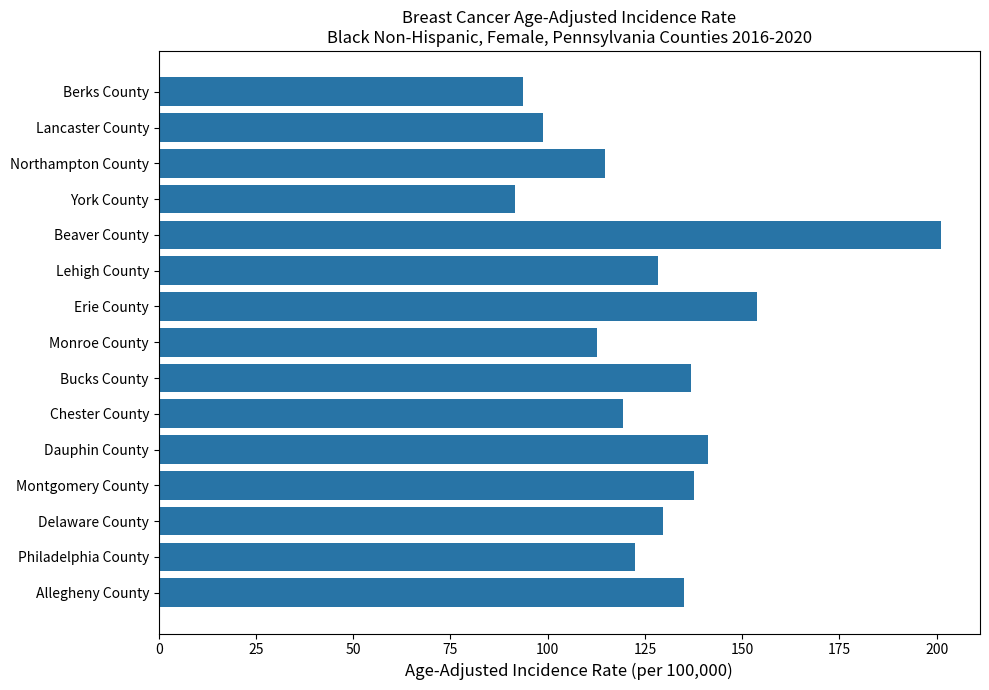

What is the sum of all values?

1916.6